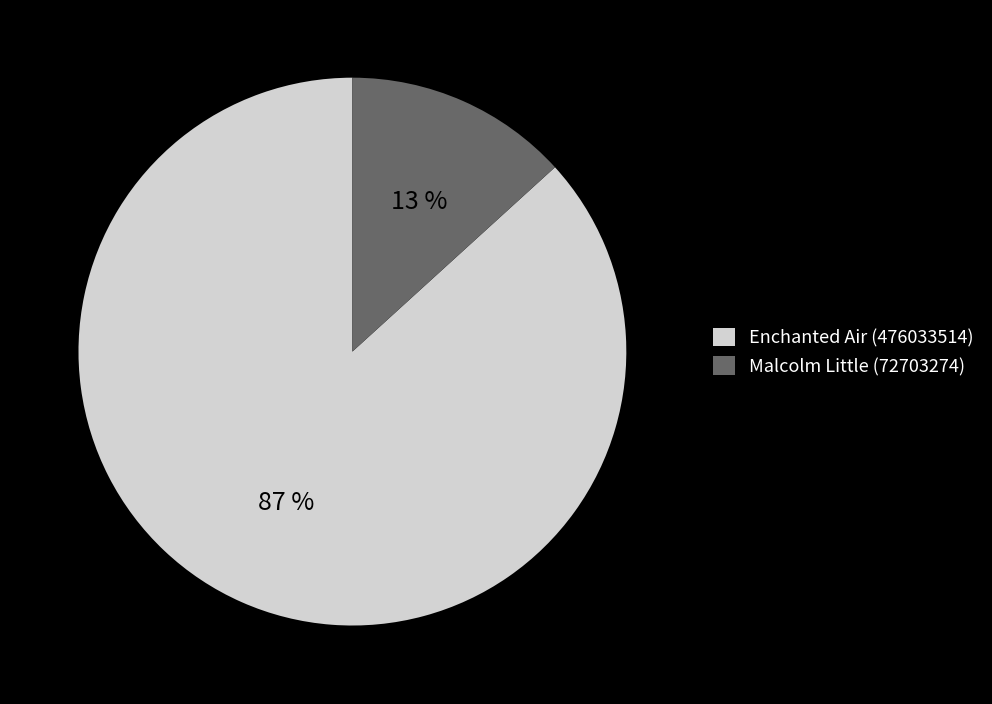

Rank the categories by value from highest to lowest.

Enchanted Air (476033514), Malcolm Little (72703274)